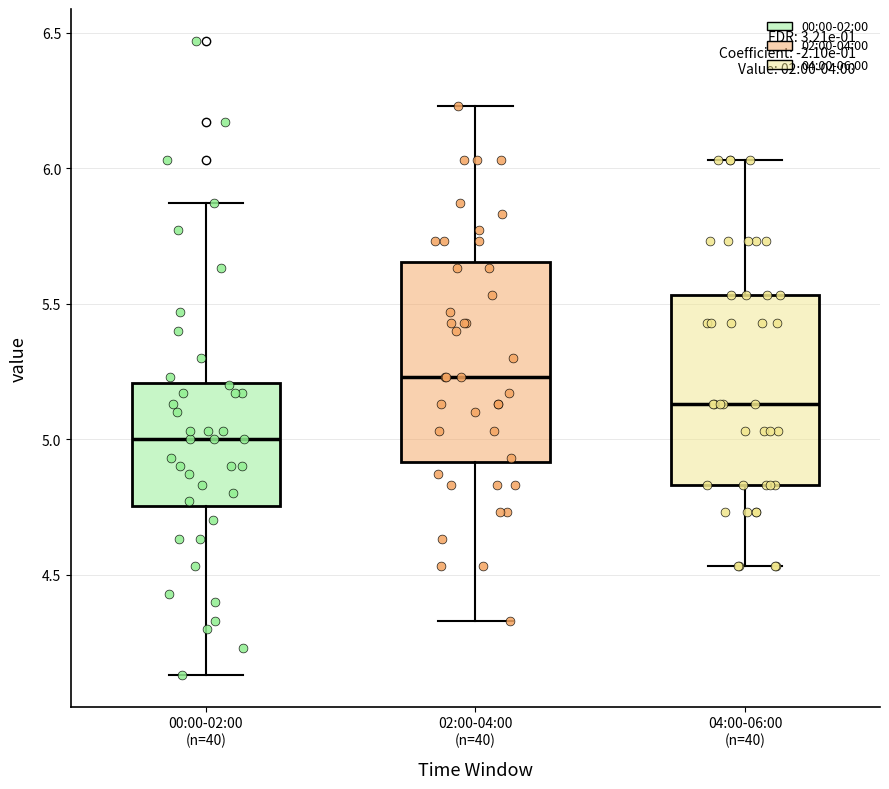

Reading left to right, transcribe this box plot: for each box, give where its median line is, the range the box spans, and where its two whiskers end, as read against the y-axis. The values are not printed on the chart, so give them approximately, as read against the axis.

00:00-02:00 (n=40): median 5.00, box 4.75 to 5.20, whiskers 4.15 to 5.85
02:00-04:00 (n=40): median 5.25, box 4.90 to 5.65, whiskers 4.35 to 6.25
04:00-06:00 (n=40): median 5.15, box 4.85 to 5.55, whiskers 4.55 to 6.05